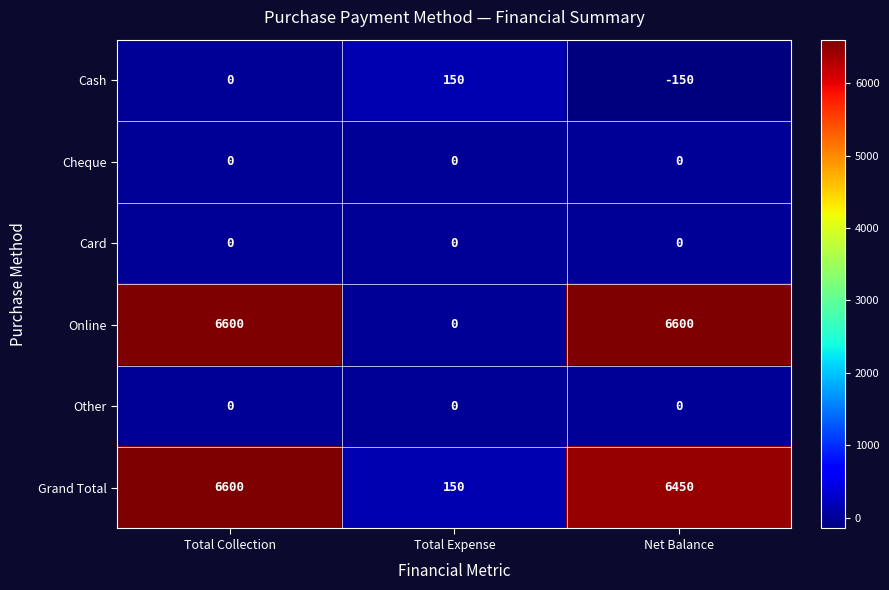

What is the difference between the highest and lowest values at Total Collection?

6600